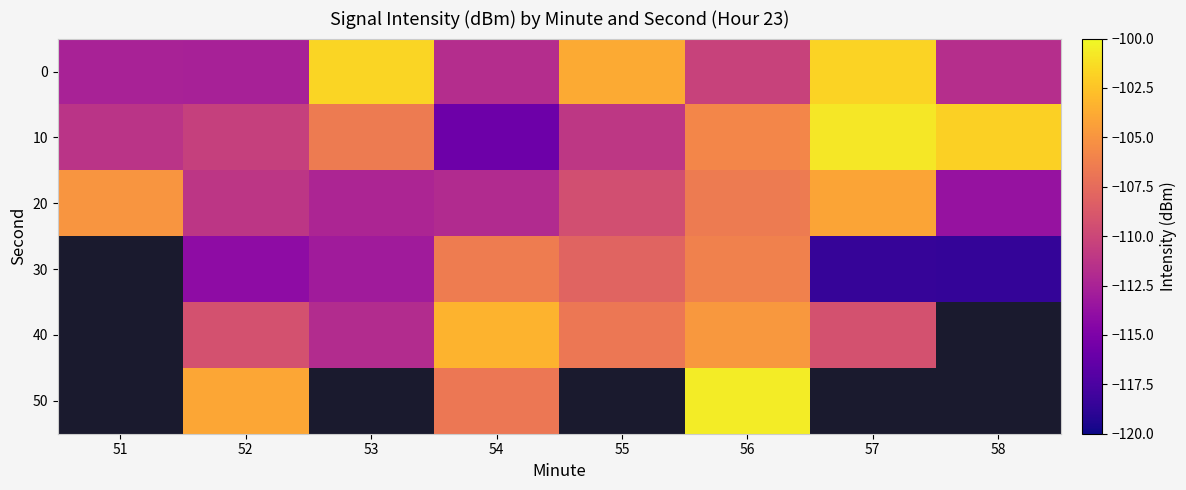

What is the sum of the 30 values at 57 and 58?

-237.0